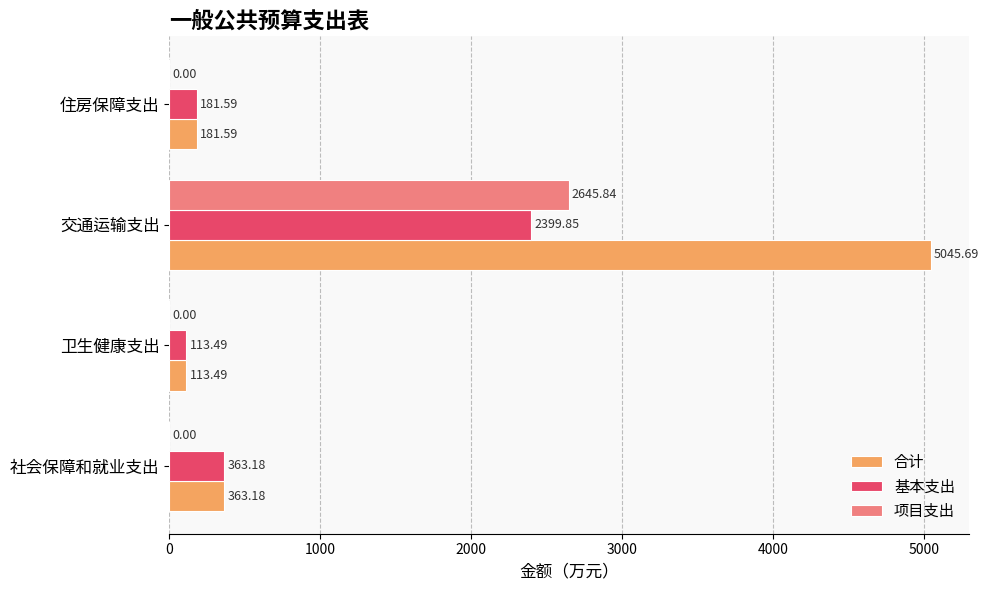

Between 交通运输支出 and 住房保障支出, which series saw the biggest shift?

合计